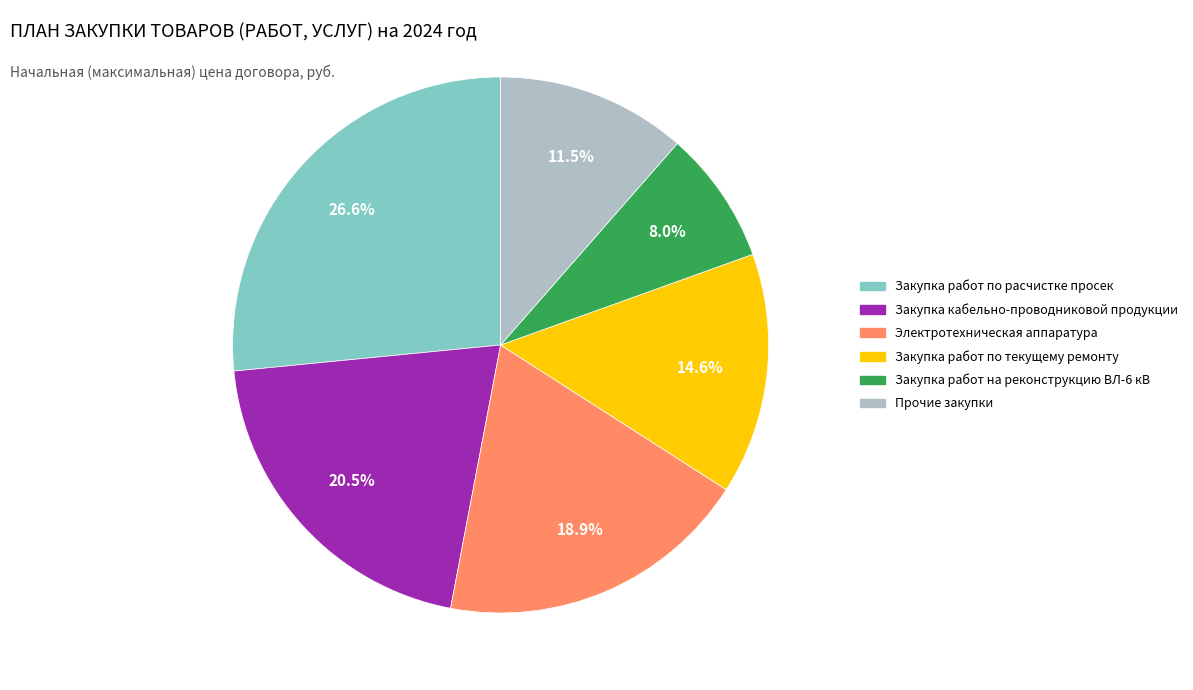

What is the smallest slice in the pie chart?

Закупка работ на реконструкцию ВЛ-6 кВ